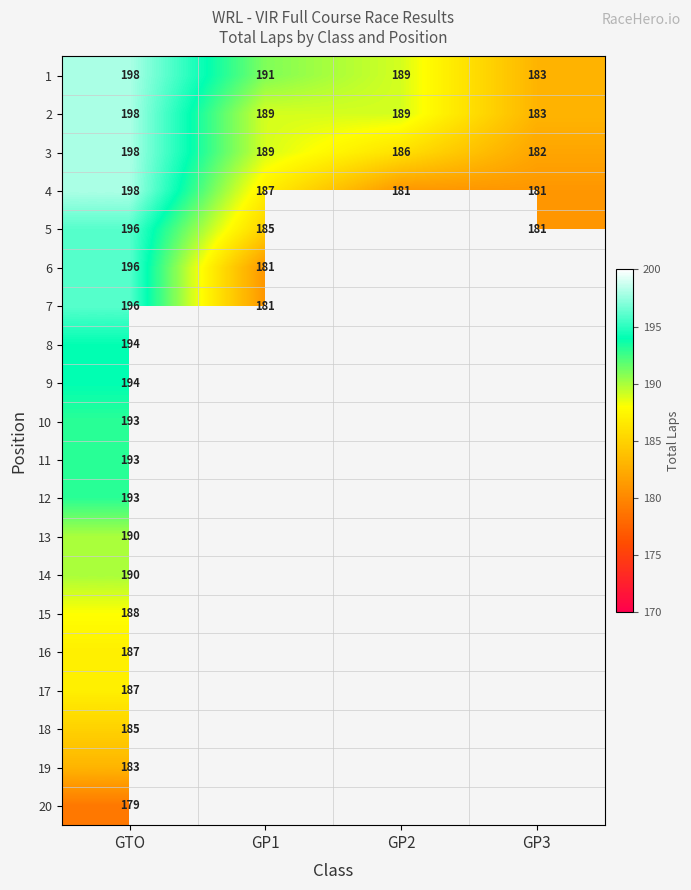

Read the 2 value at GTO, to the nearest 10.

200